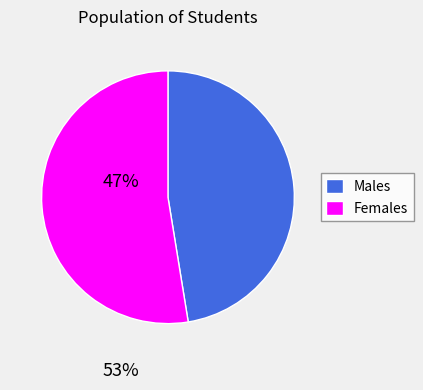

Is it true that Females is 53% of the pie?

True